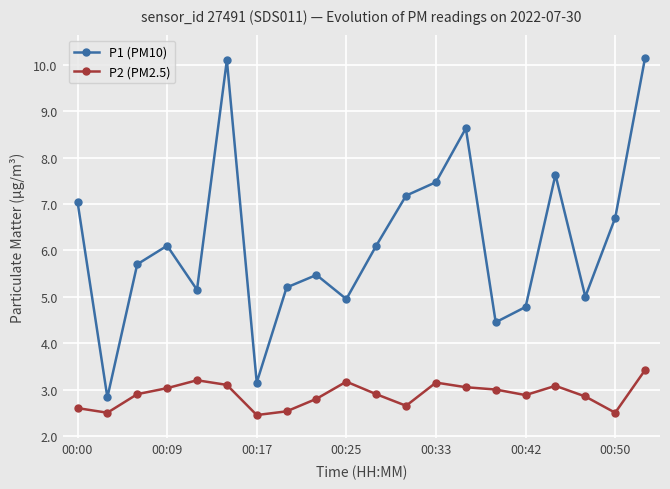

Which series has the largest range (max minus min)?

P1 (PM10)